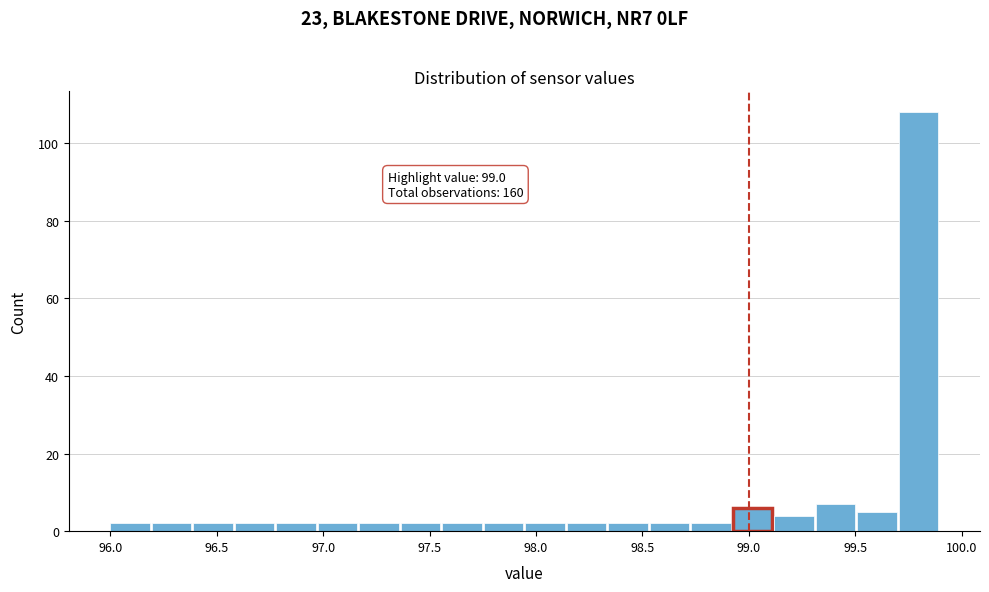

Around what value on the x-axis is the tallest bar? Give the approximate position of its centre, as read against the axis.

99.80